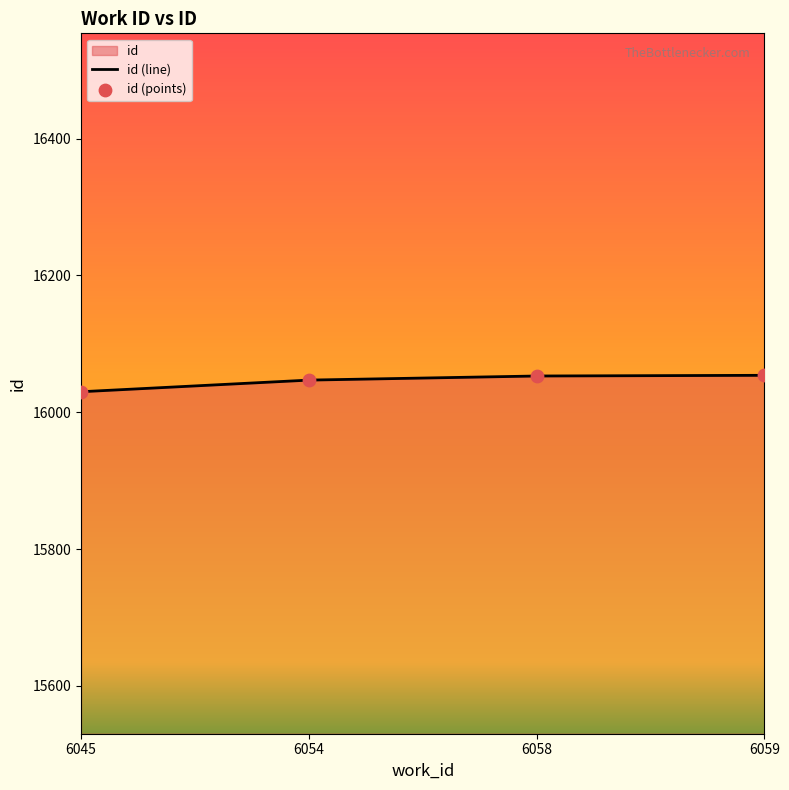

Between 6054 and 6058, which is larger?

6058